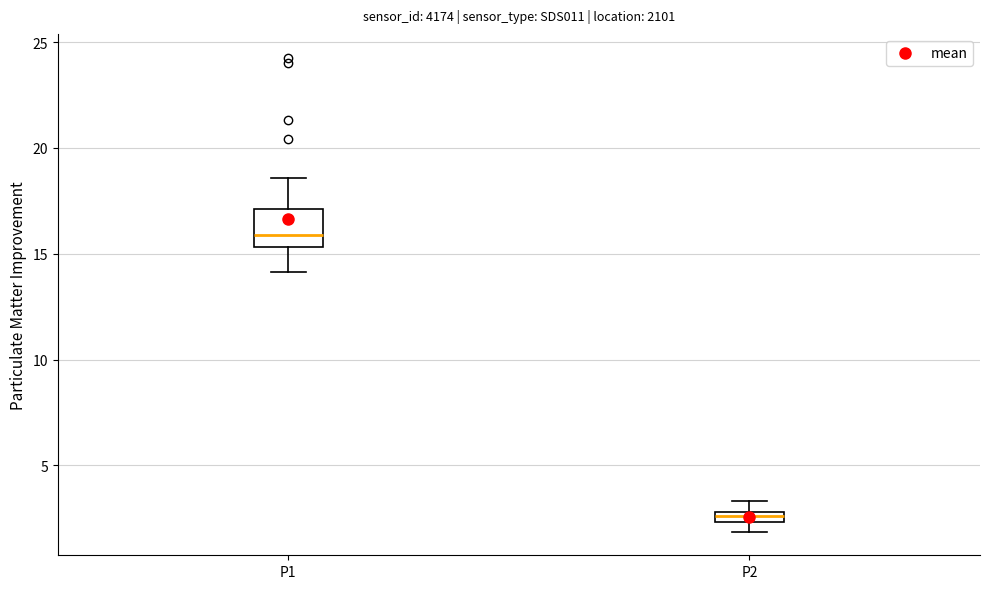

Comparing the boxes themselves (not the whiskers), which one is the tallest?

P1